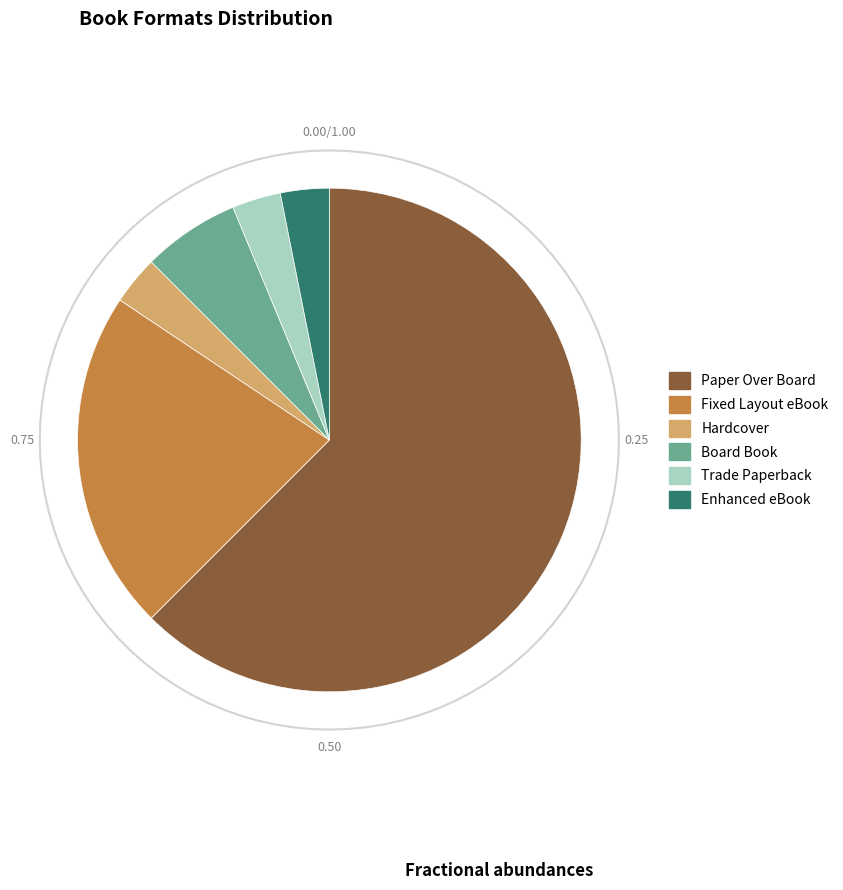

How many segments does this pie chart have?

6